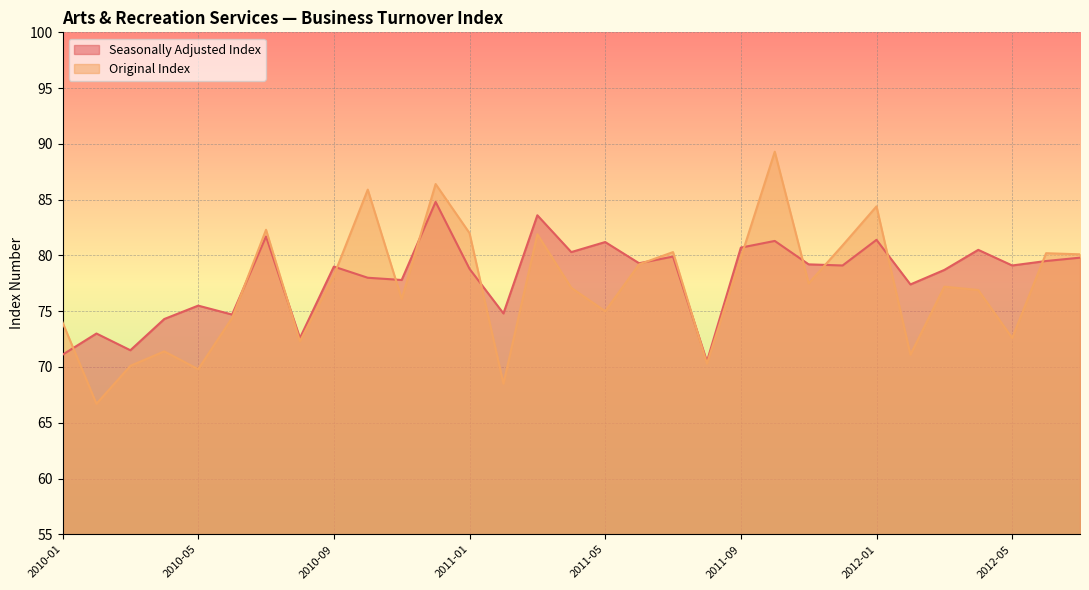

What is the minimum value for Original Index?

66.7